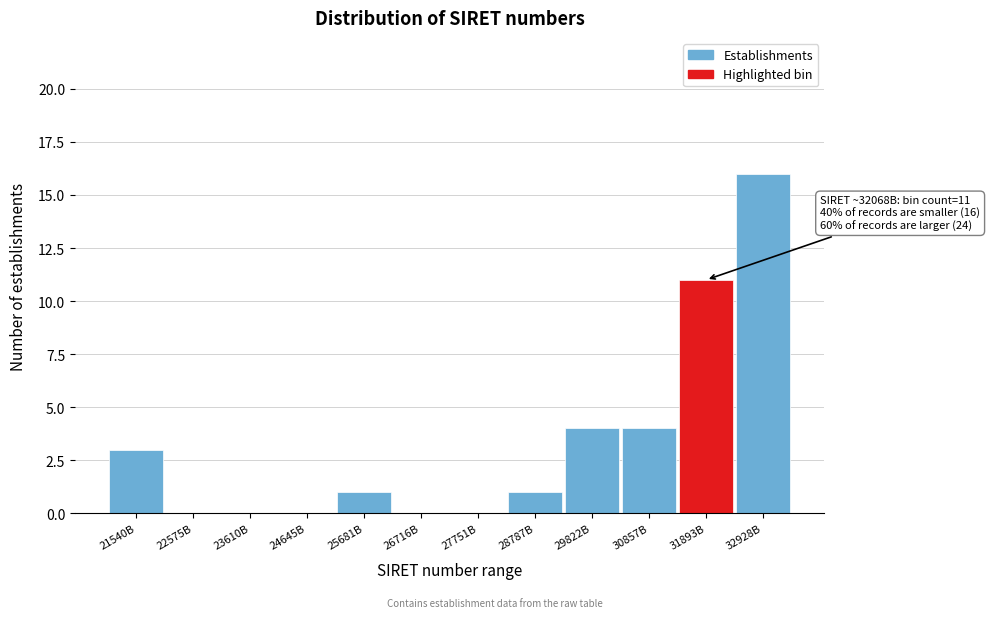

Reading left to right, extract all data points from this chart.

21540B=3	22575B=0	23610B=0	24645B=0	25681B=1	26716B=0	27751B=0	28787B=1	29822B=4	30857B=4	31893B=11	32928B=16